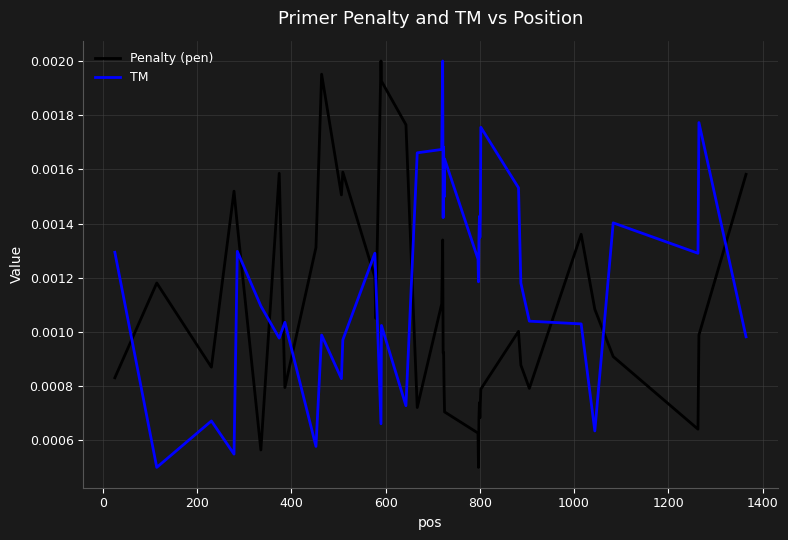

Rank the series by their average value, from highest to lowest.

TM, Penalty (pen)